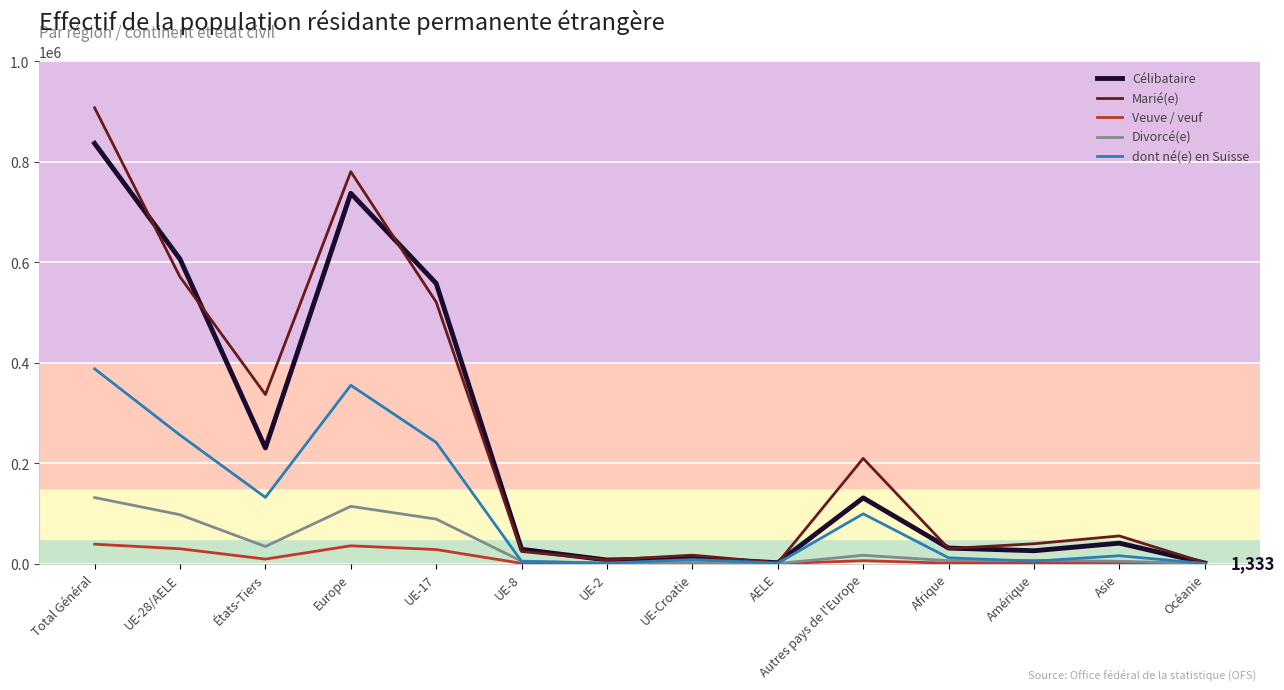

What position from the right is UE-8?

9